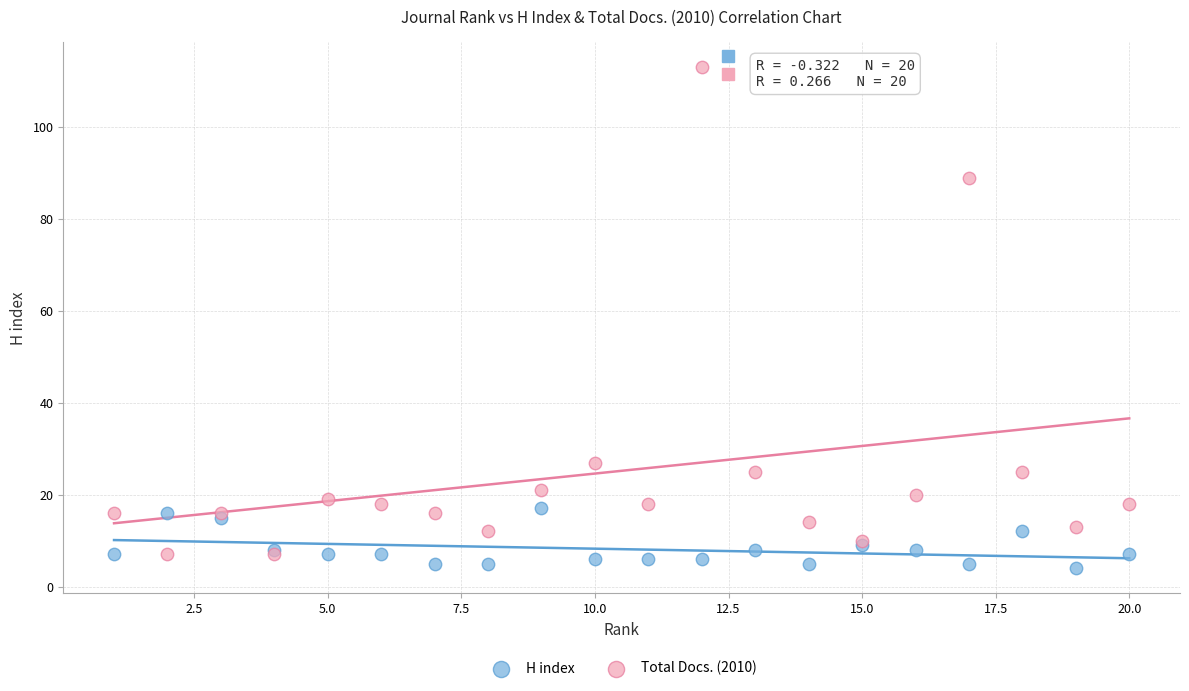

Which series contains the lowest Y value?

H index